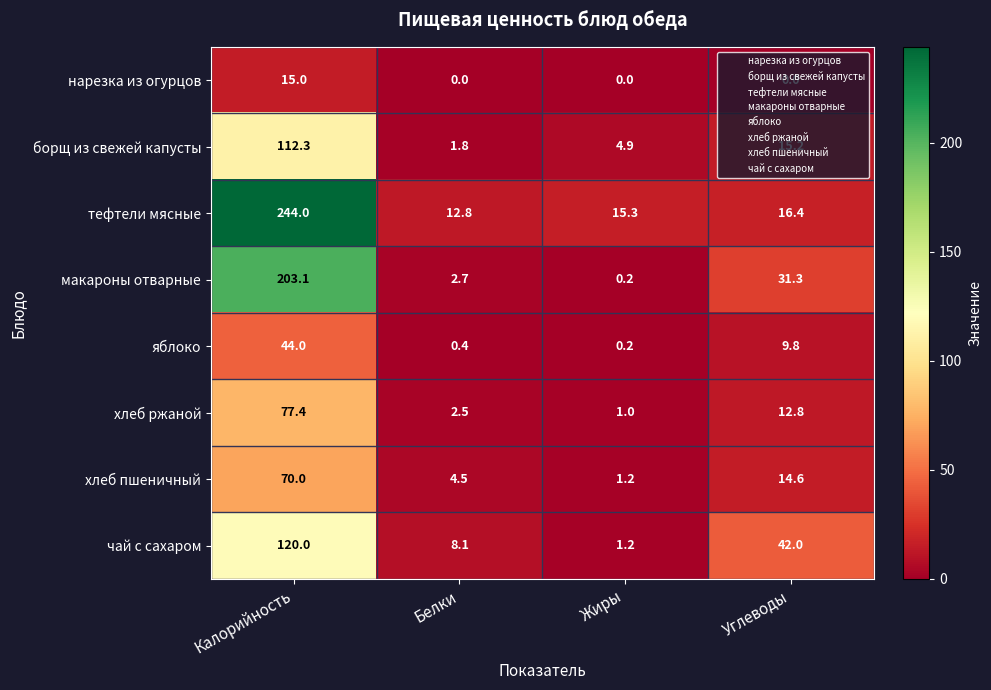

What is the difference between the maximum and minimum values in the хлеб ржаной series?

76.4